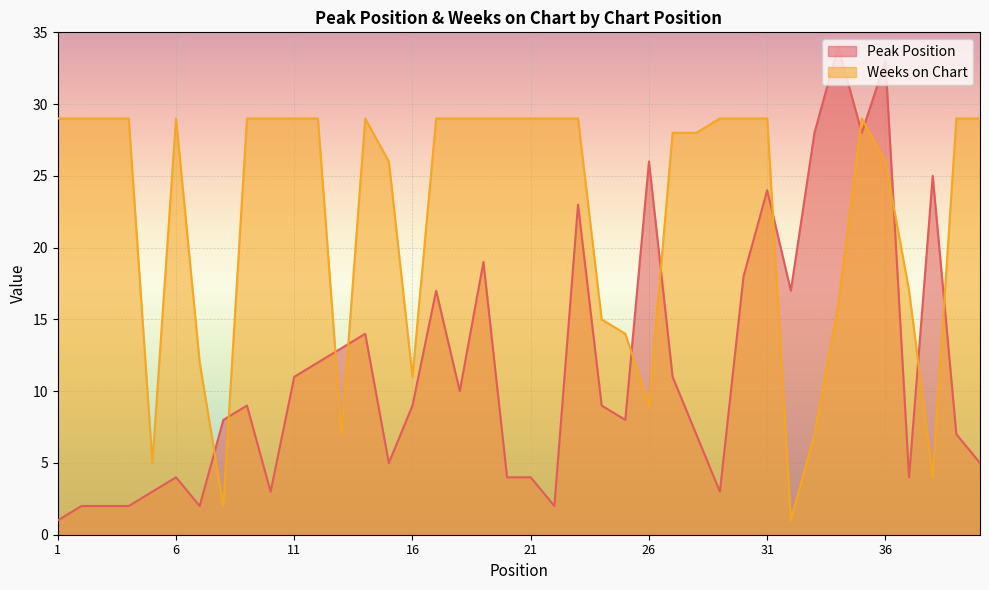

Reading right to left, extract all data points from this chart.

Peak Position: 5	7	25	4	33	28	34	28	17	24	18	3	7	11	26	8	9	23	2	4	4	19	10	17	9	5	14	13	12	11	3	9	8	2	4	3	2	2	2	1
Weeks on Chart: 29	29	4	17	26	29	16	7	1	29	29	29	28	28	9	14	15	29	29	29	29	29	29	29	11	26	29	7	29	29	29	29	2	12	29	5	29	29	29	29